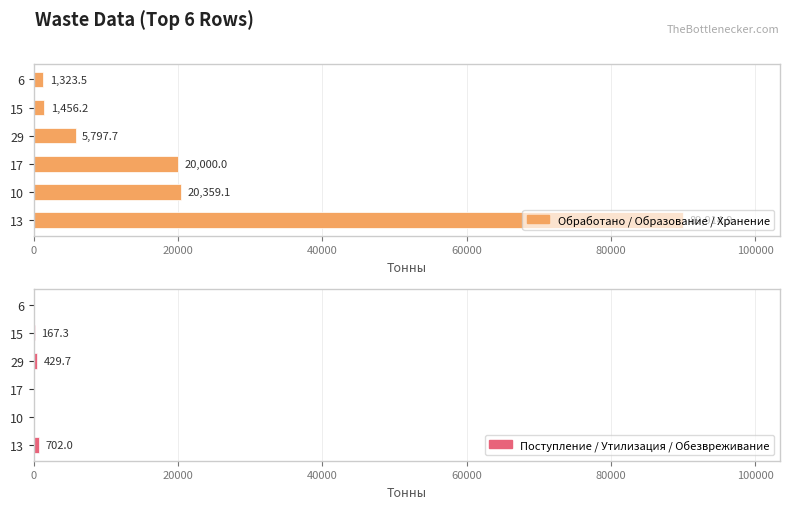

How many categories are shown in the chart?

6